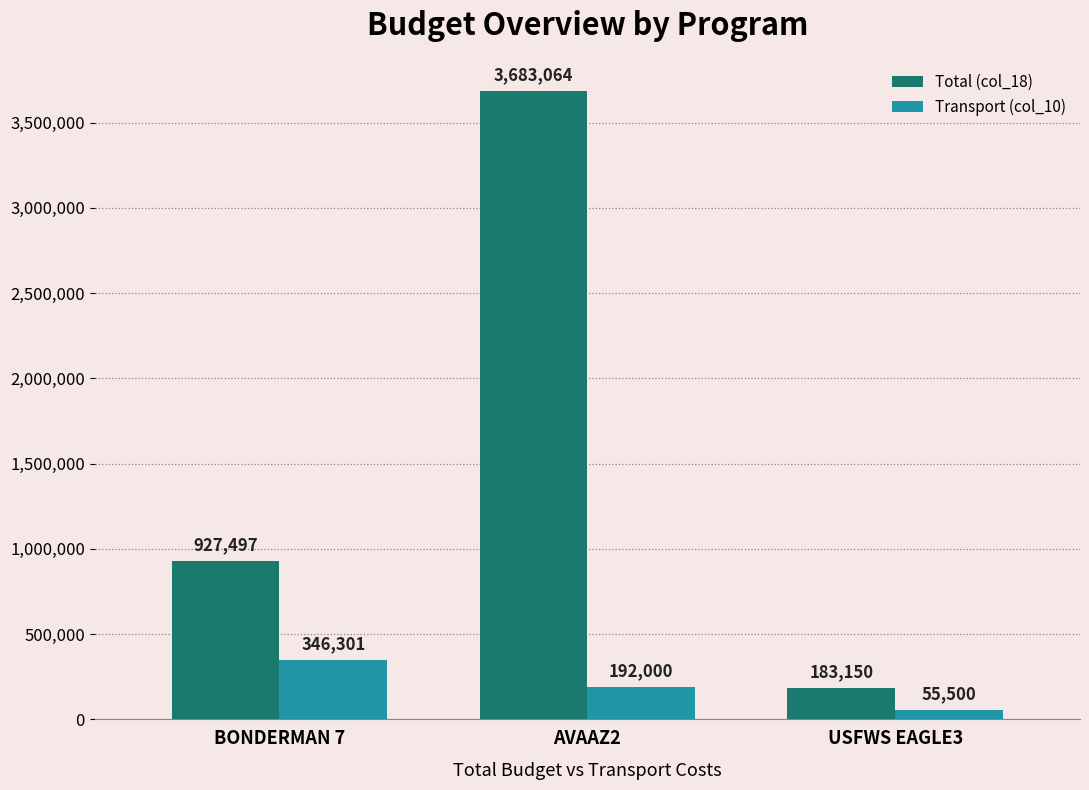

Which category has the highest value across all series?

AVAAZ2